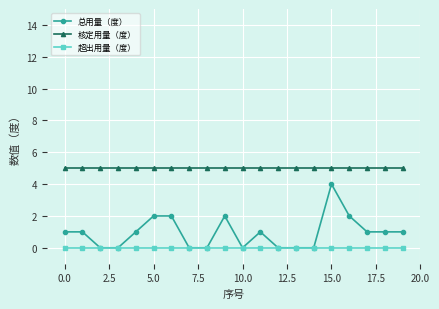

Which series has the largest total across all categories?

核定用量（度）